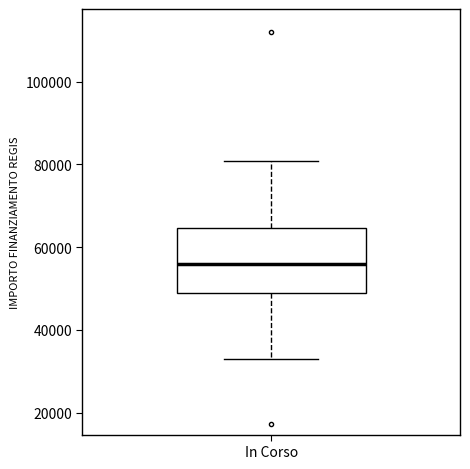

Read this box plot against the y-axis: the position of the median line, the range covered by the box, and the ends of both whiskers. The values are not printed on the chart, so give them approximately, as read against the axis.

median 56000, box 50000 to 64000, whiskers 32000 to 80000